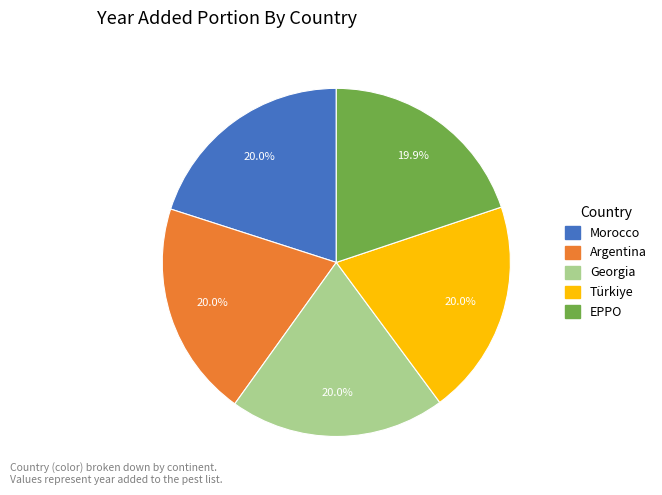

Do Argentina and Georgia together represent more than half of the pie?

No